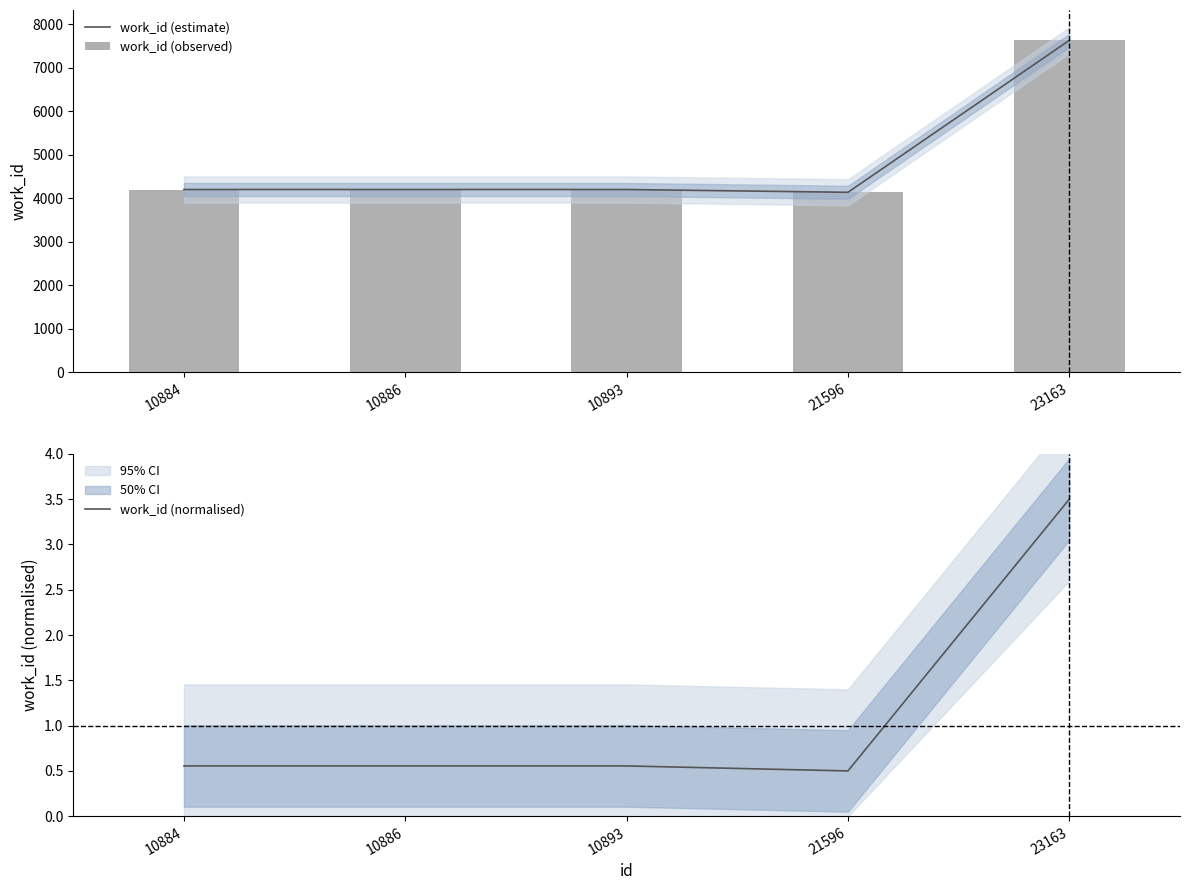

List the labels in order of work_id (observed) value, largest first.

23163, 10884, 10886, 10893, 21596